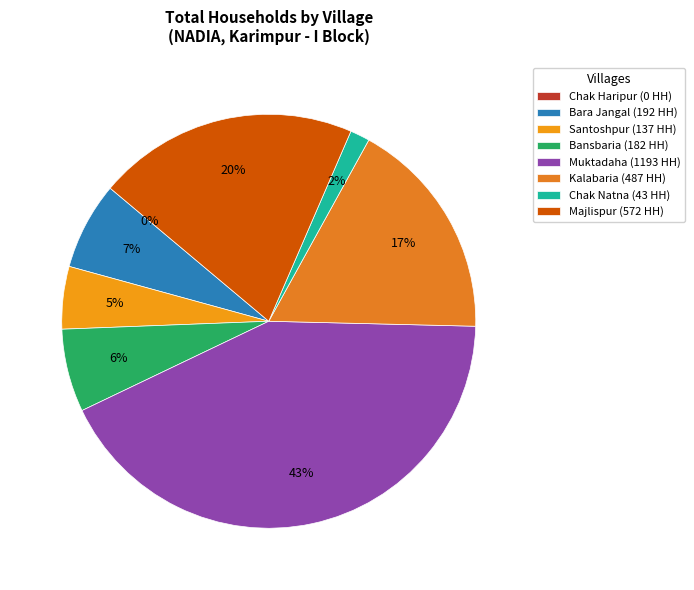

True or false: Santoshpur accounts for 5% of the total.

True